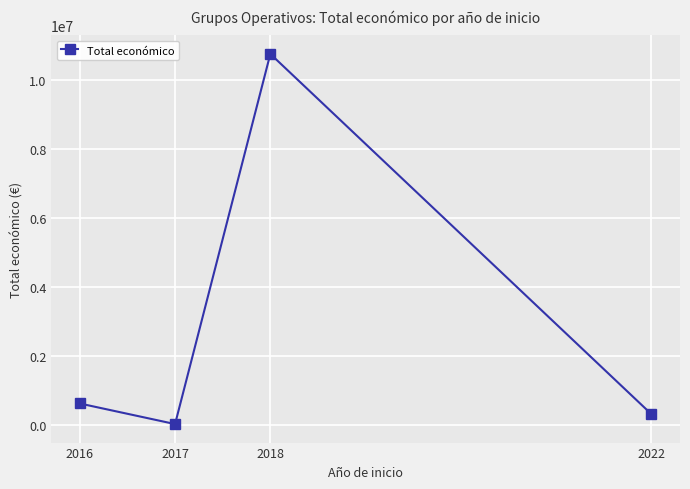

Reading left to right, transcribe all the data shown in this chart.

608978	12450	10742328	299913